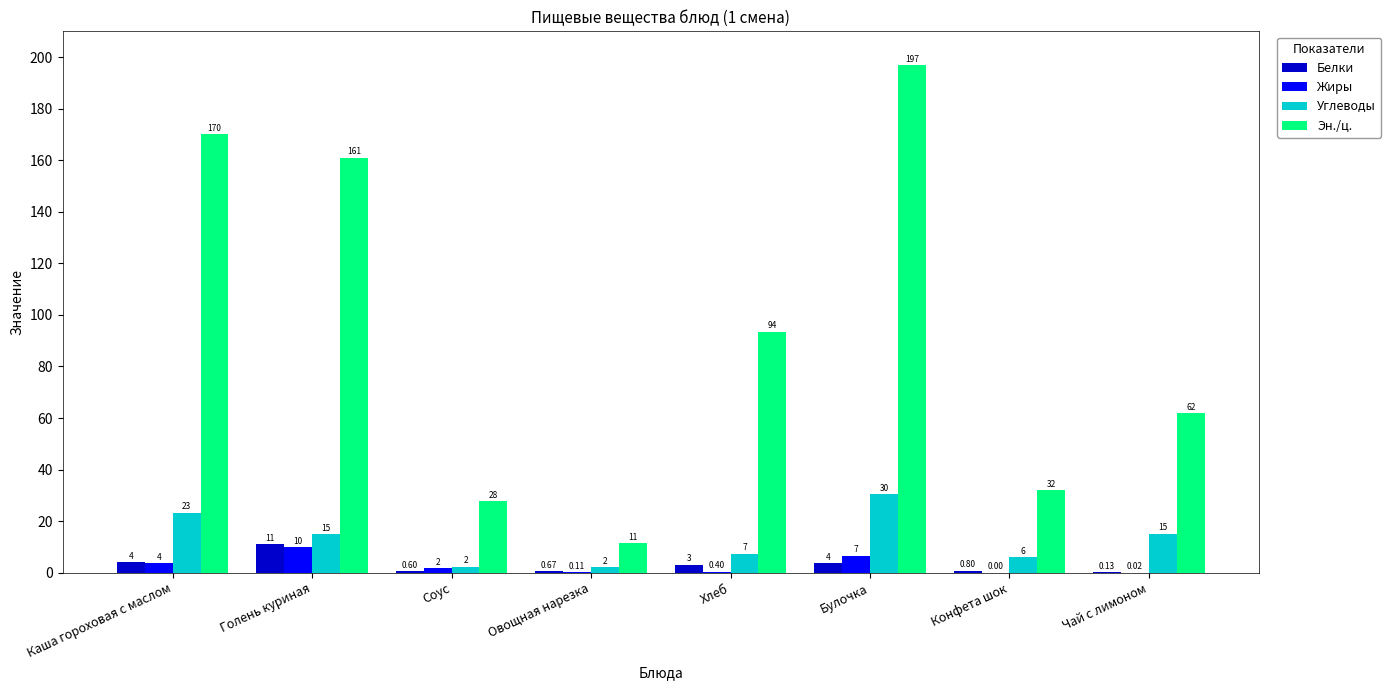

Where does the Эн./ц. series first go above 93?

Каша гороховая с маслом